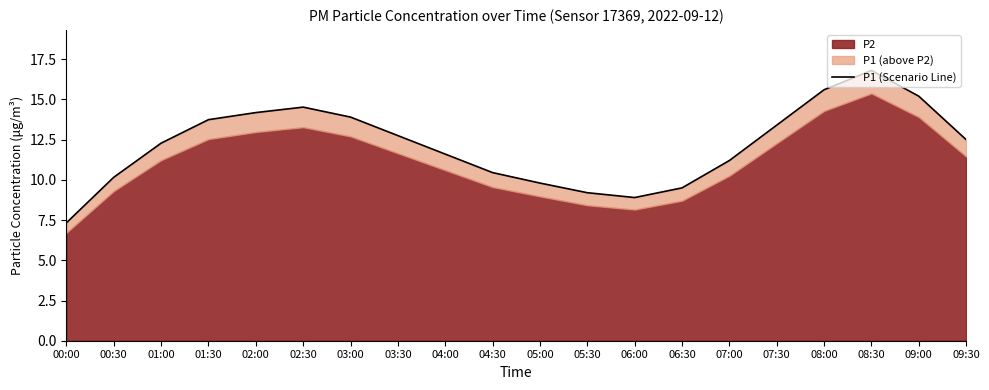

Is it true that the value at 00:00 is 12.4?

False